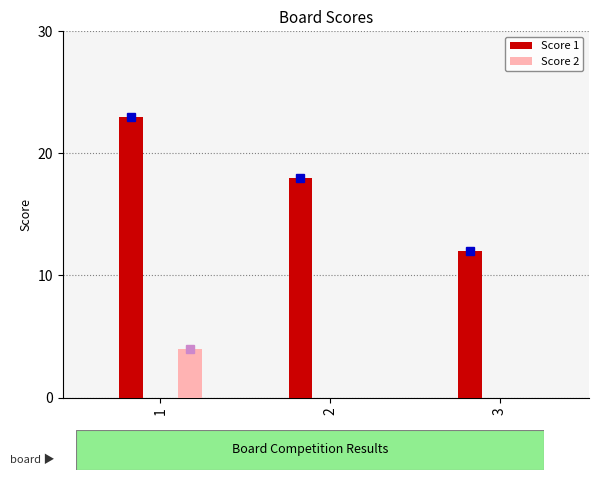

At which label does Score 1 first exceed 18?

1